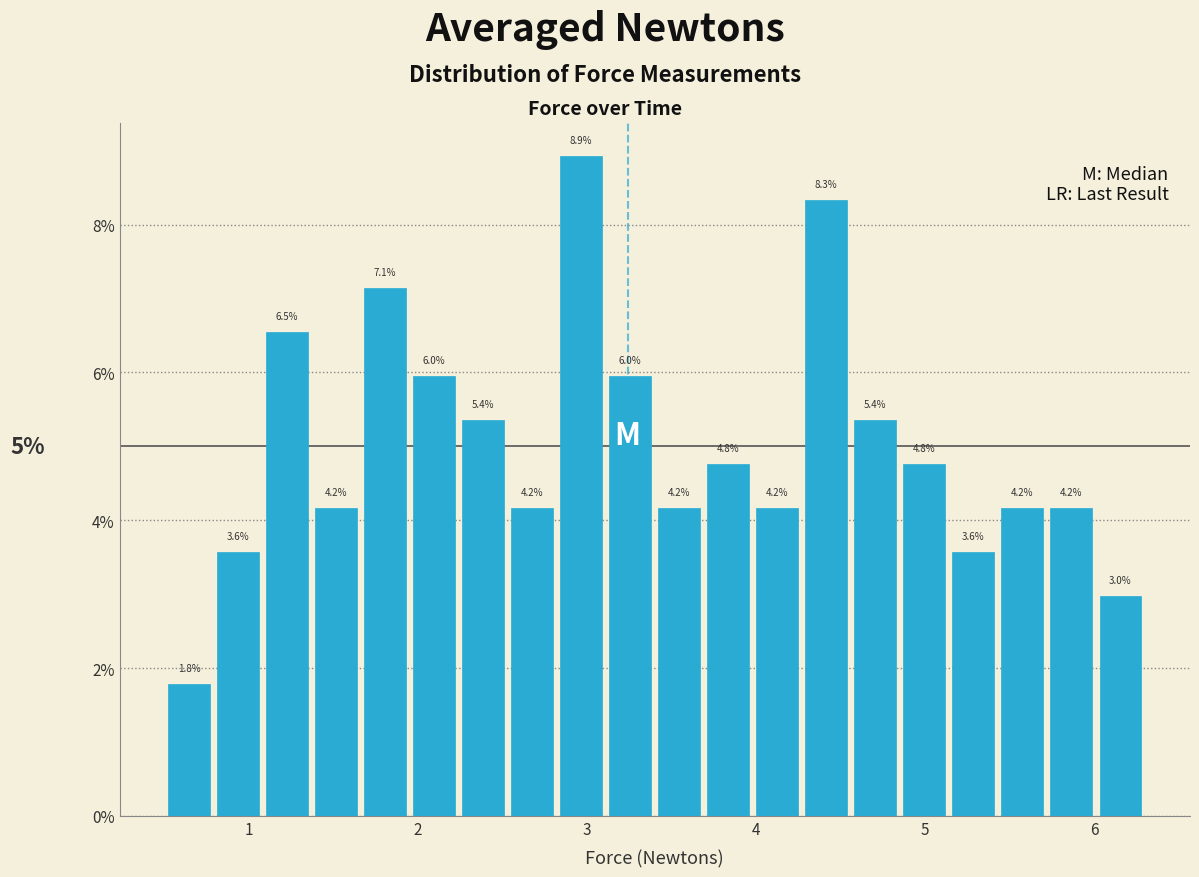

Read against the x-axis, roughly where is the centre of the tallest bar?

3.0